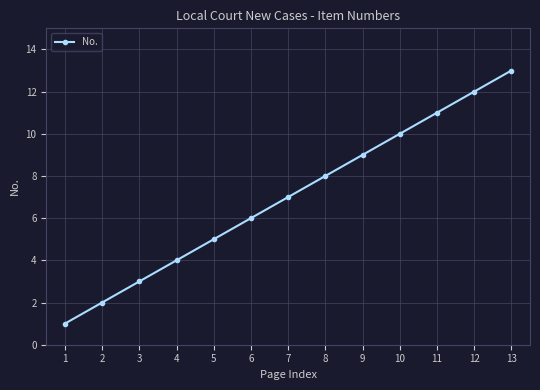

List the labels in order of value, smallest first.

1, 2, 3, 4, 5, 6, 7, 8, 9, 10, 11, 12, 13